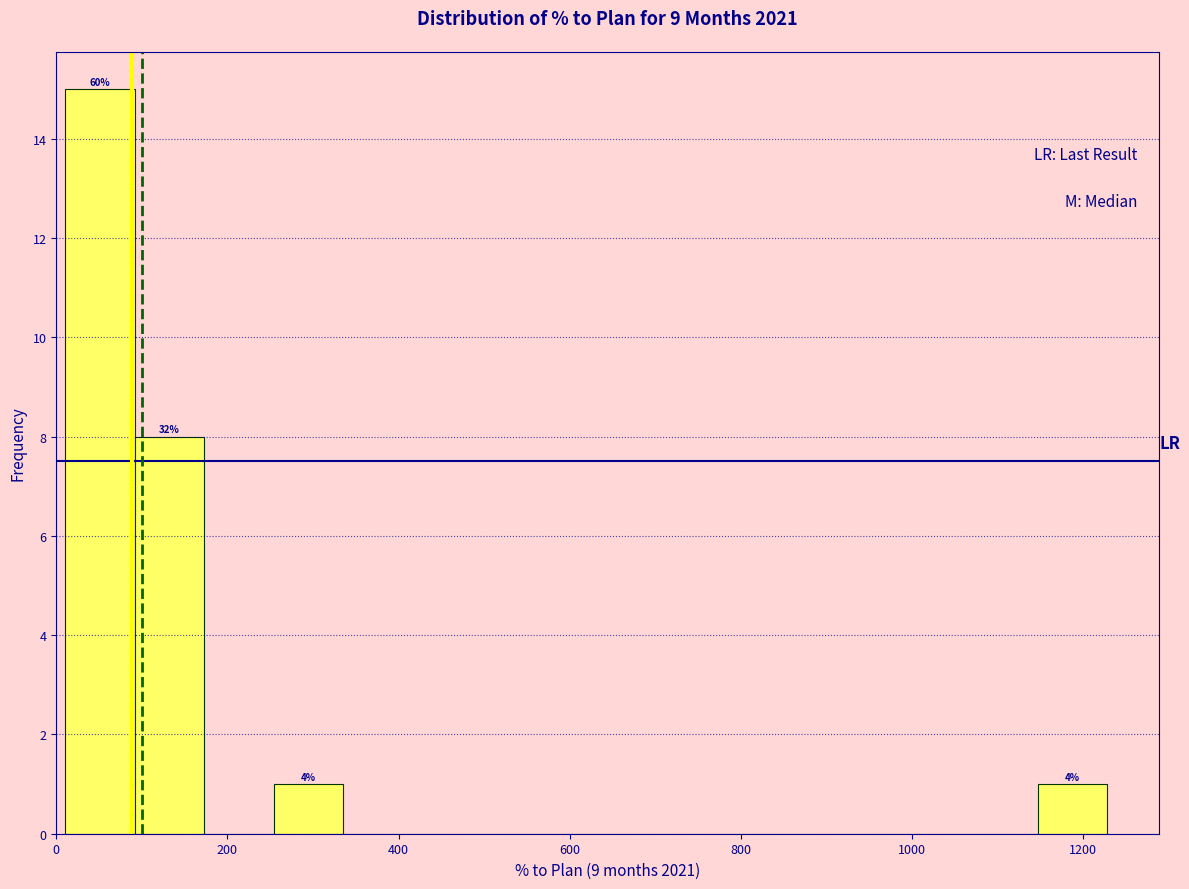

Over which range of the x-axis is the bar tallest?

20 to 100